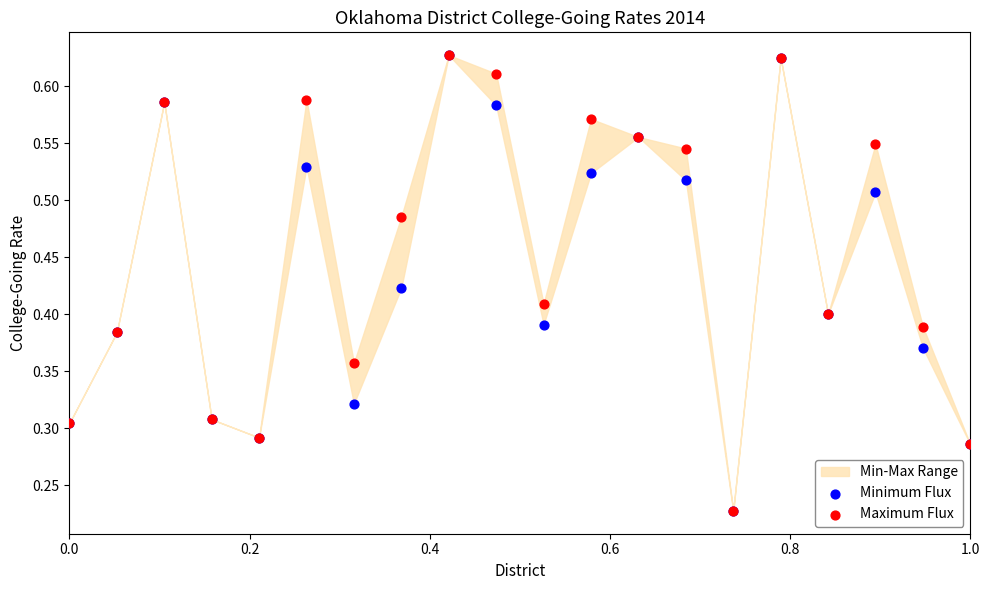

Which series contains the highest Y value?

Minimum Flux